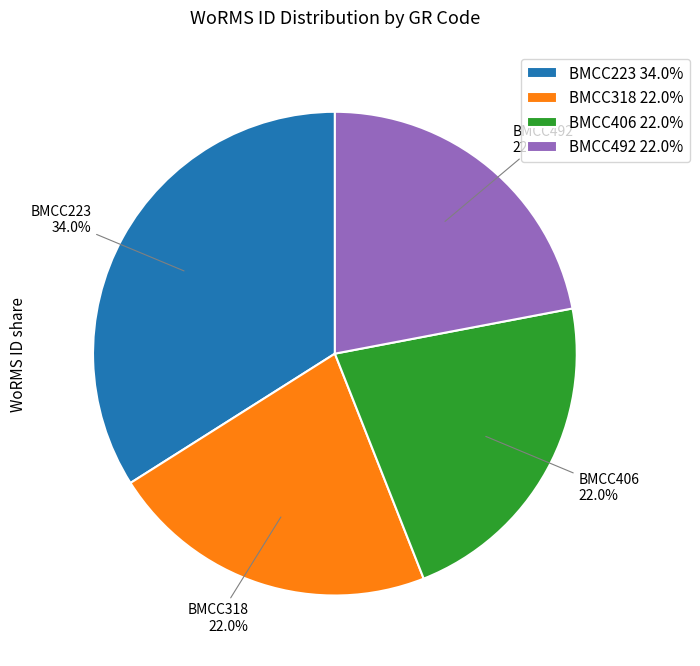

How many slices are in this pie chart?

4